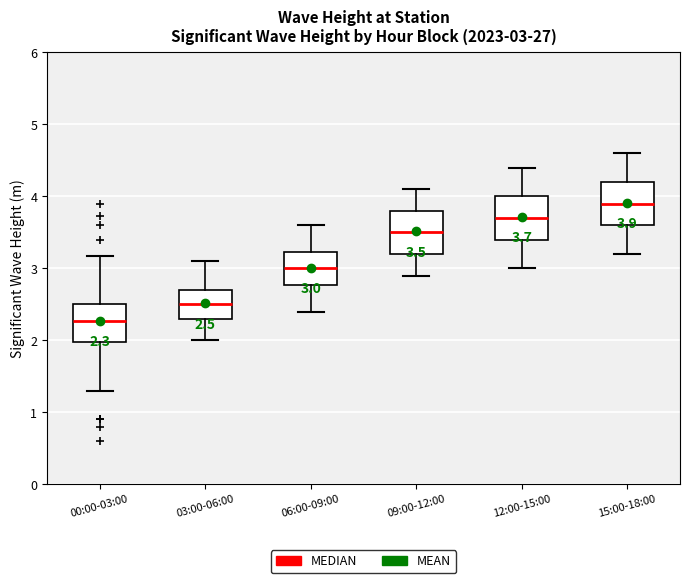

Which box has the lowest median line?

00:00-03:00